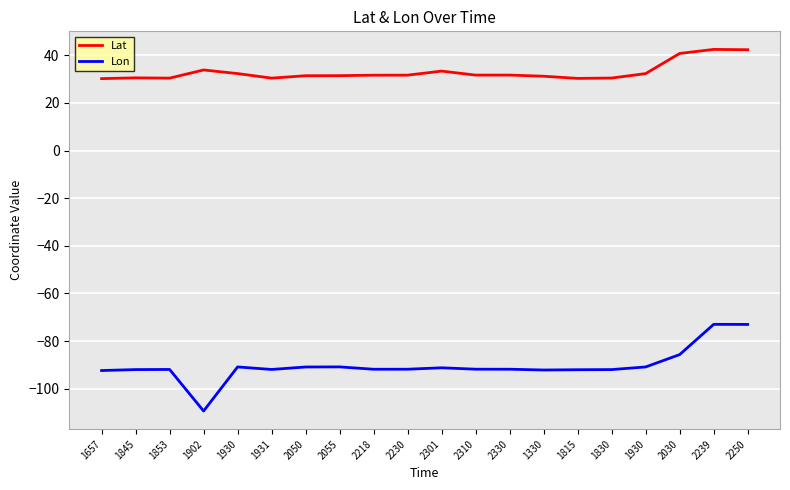

What are all the series names shown in the legend?

Lat, Lon